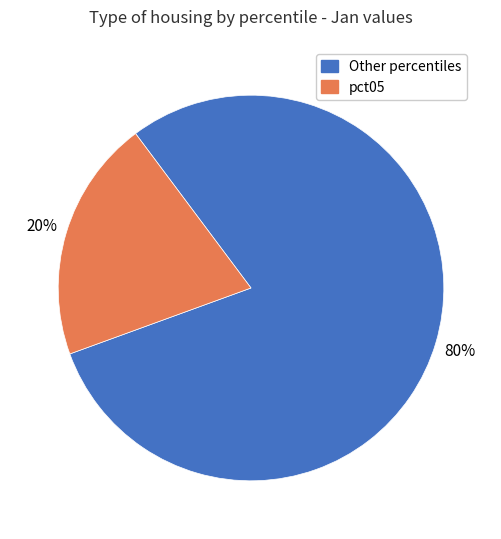

Is there any slice that represents more than half of the pie?

Yes